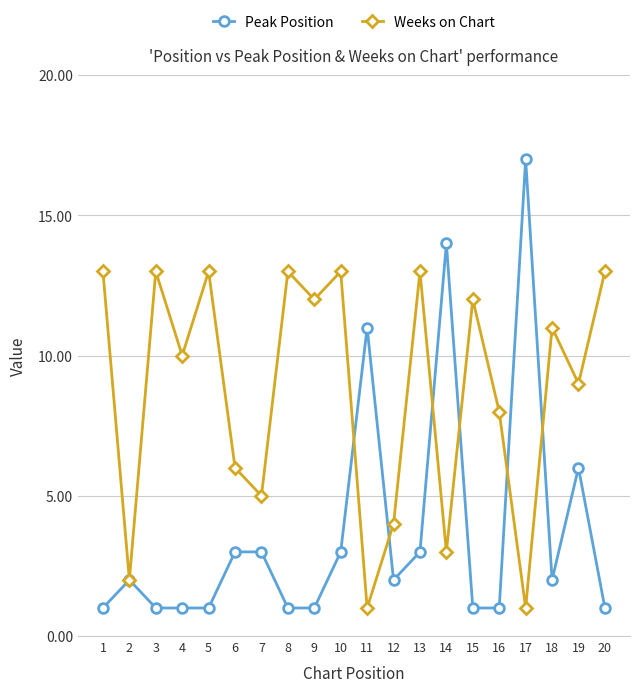

Is the value of Peak Position at 17 greater than the value of Weeks on Chart at 11?

Yes